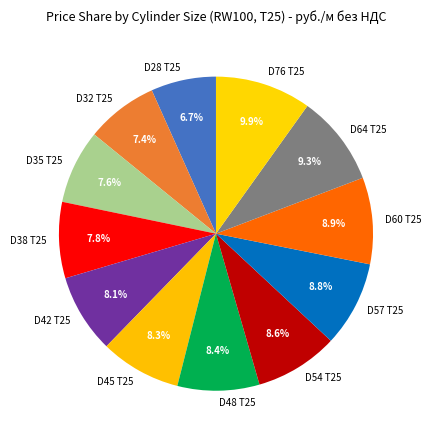

How many slices are in this pie chart?

12